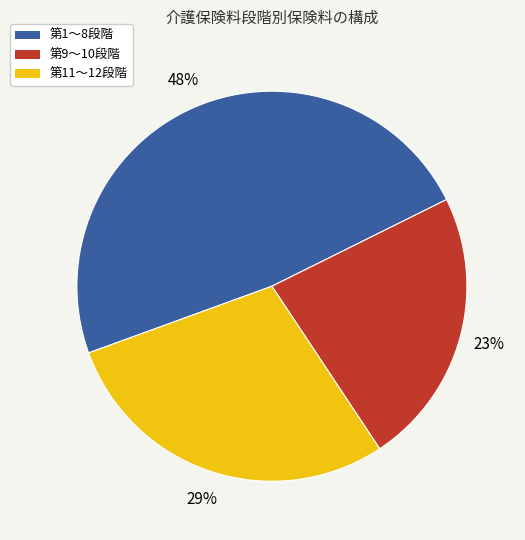

To the nearest percent, what is the average slice percentage?

33%